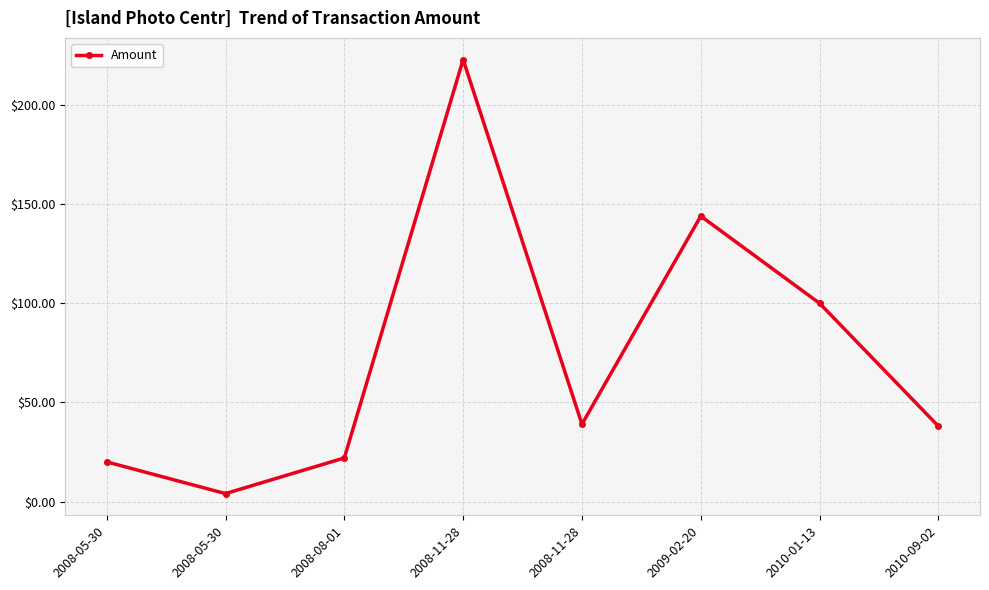

How many lines are shown in the chart?

1